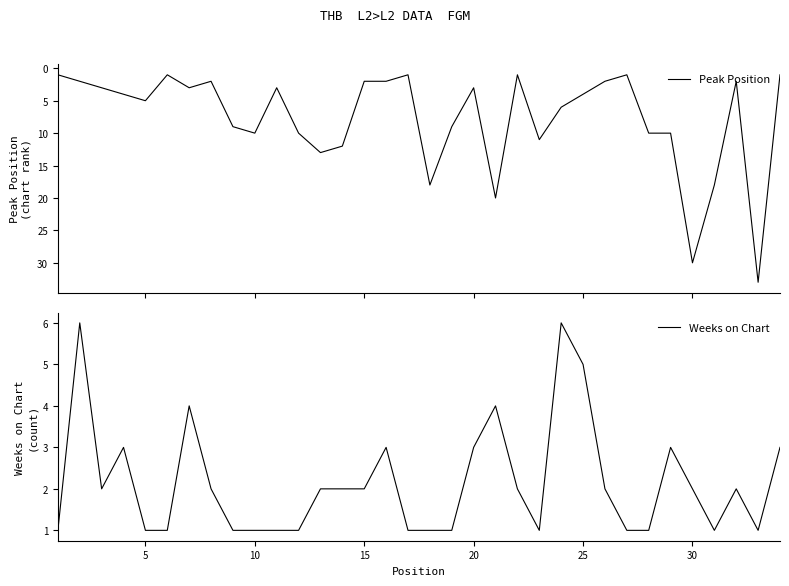

What is the maximum value shown in the chart?

33